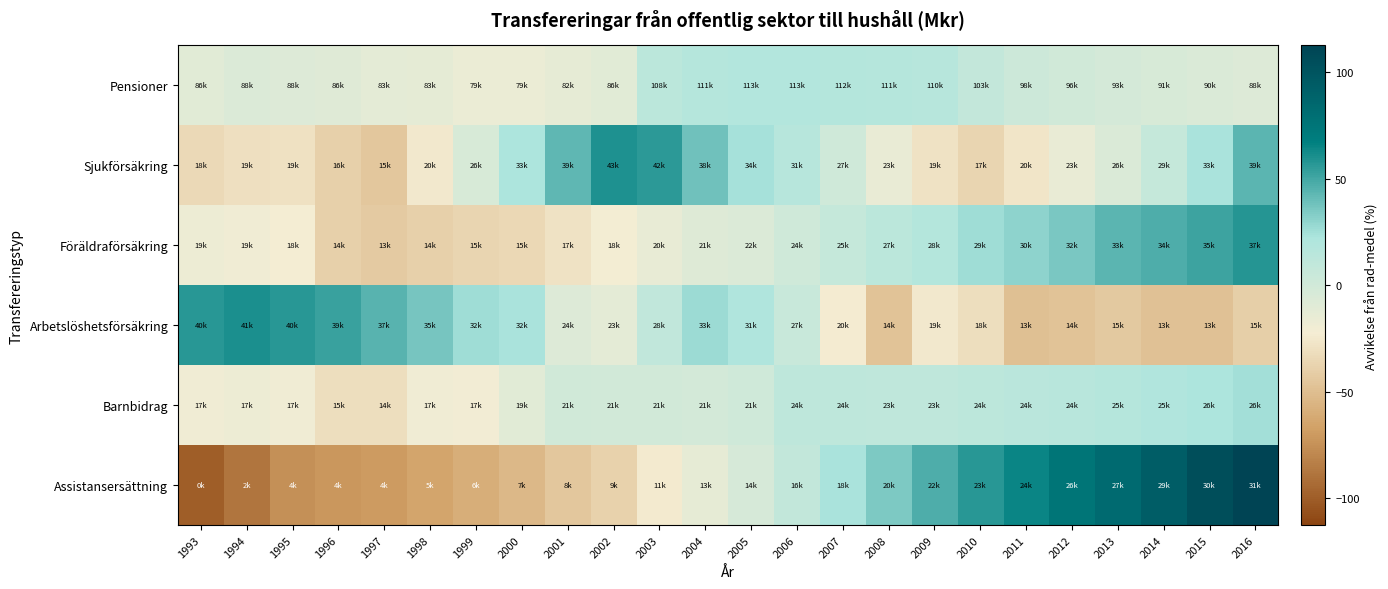

Which series has the widest spread of values?

Assistansersättning